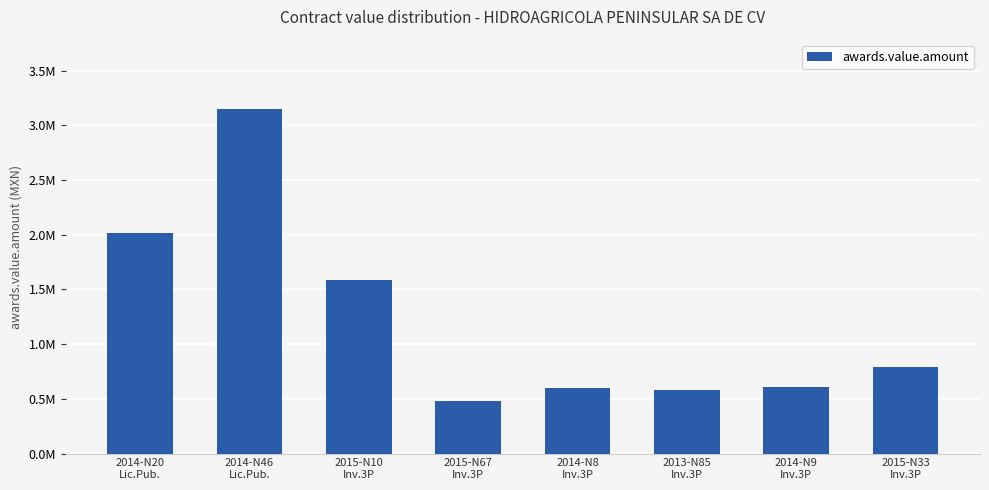

What is the change in value from 2014-N46
Lic.Pub. to 2014-N8
Inv.3P?

-2552472.0